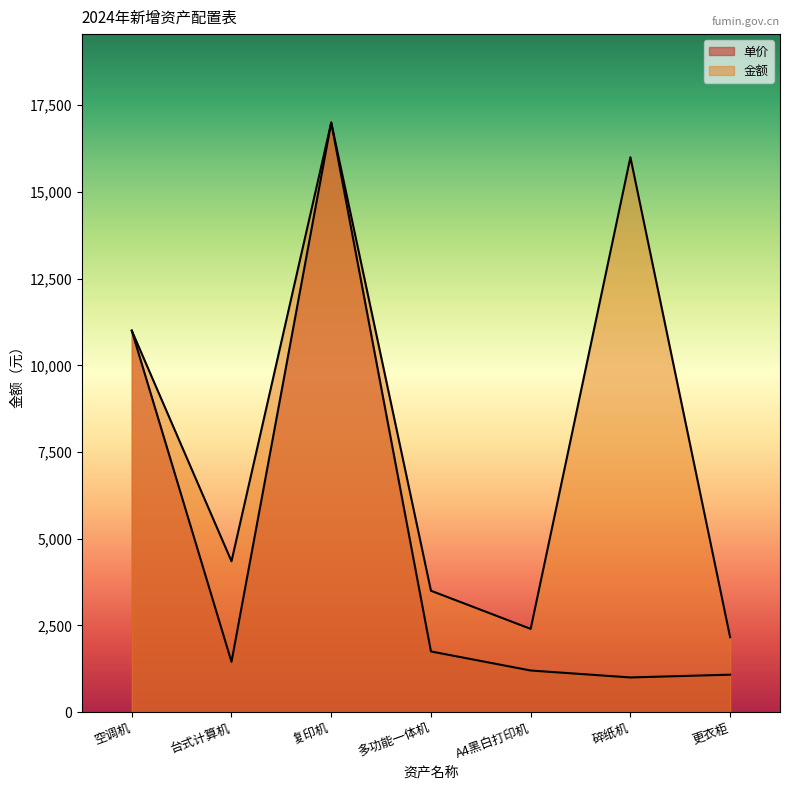

True or false: 单价 and 金额 cross at least once.

False